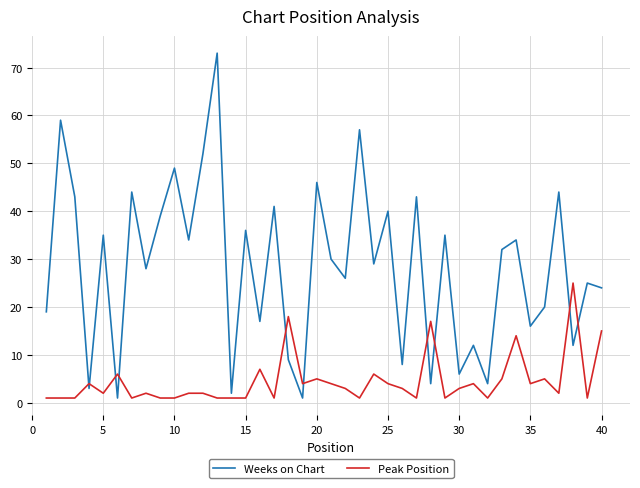

Which series has the largest range (max minus min)?

Weeks on Chart